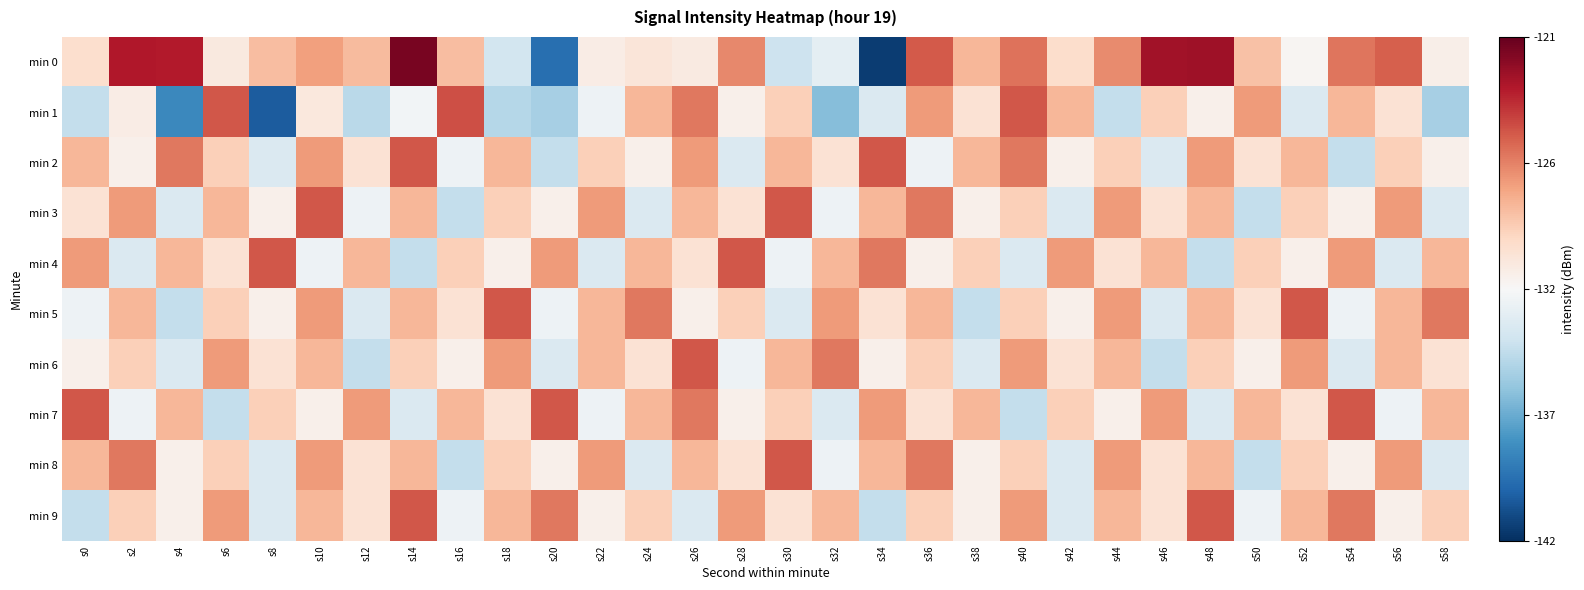

Rank the series by their maximum value, from lowest to highest.

min 2, min 3, min 4, min 5, min 6, min 7, min 8, min 9, min 1, min 0